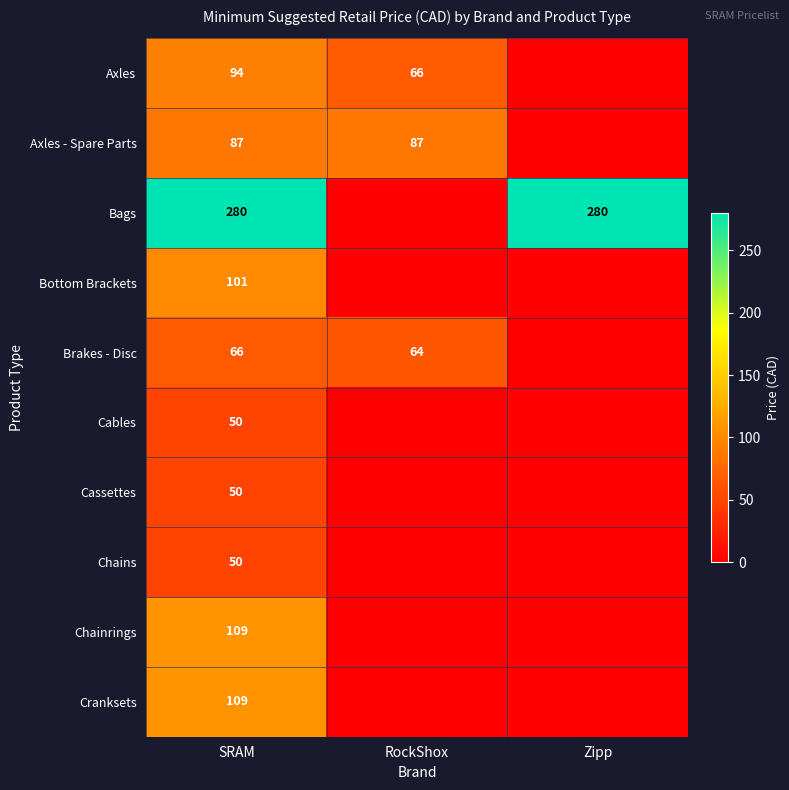

The value of Brakes - Disc at SRAM is 118. True or false?

False